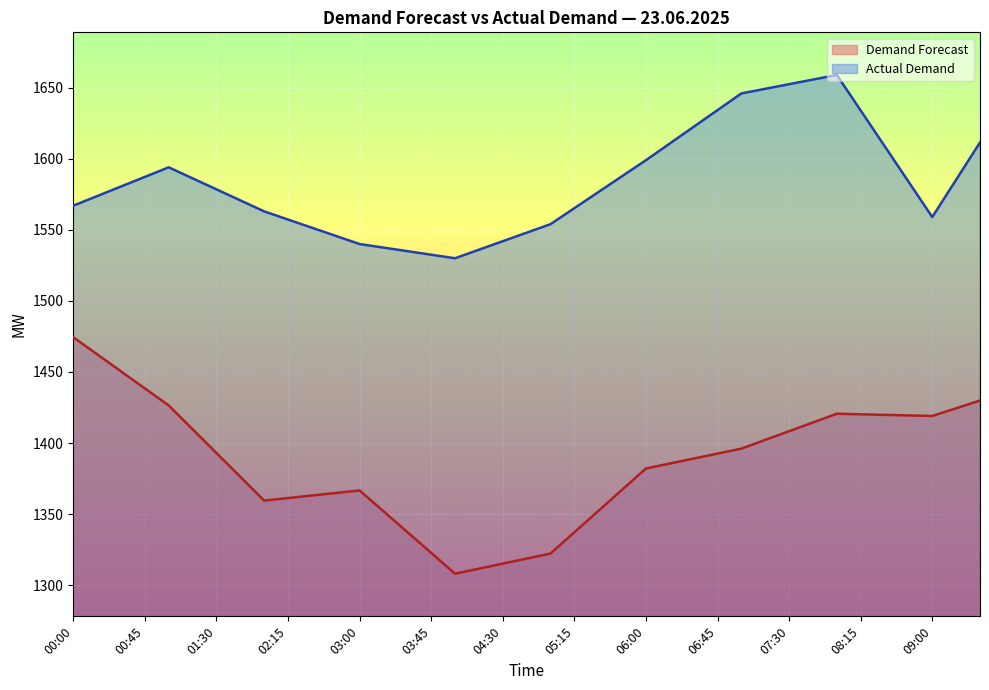

Where is Actual Demand nearest to the value 1594?

01:00